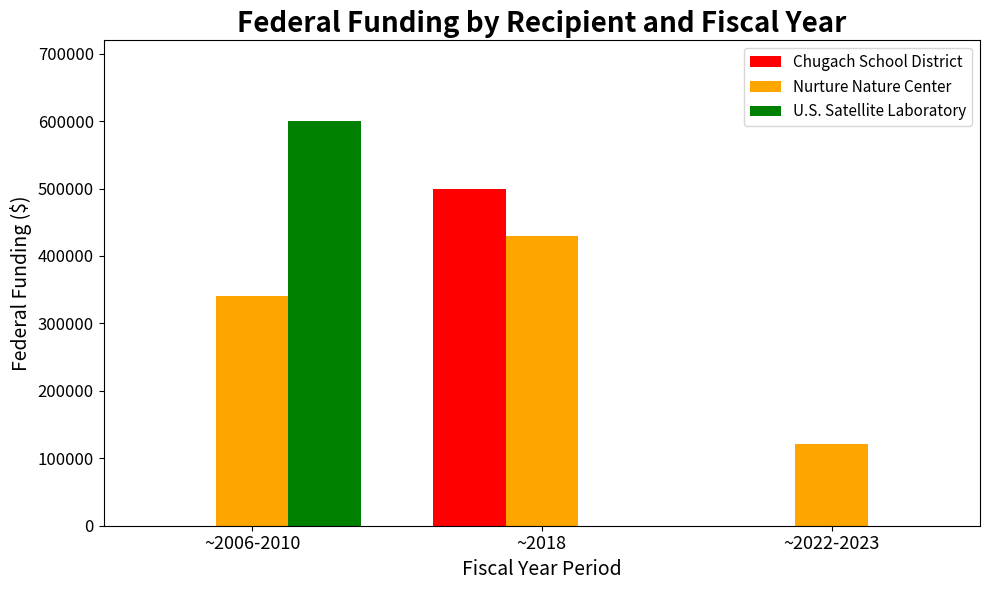

What is the sum of the Nurture Nature Center values at ~2022-2023 and ~2006-2010?

462334